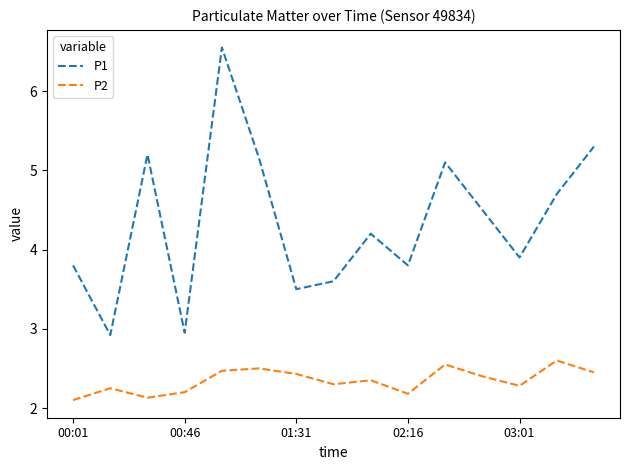

Does the chart have visible grid lines?

No